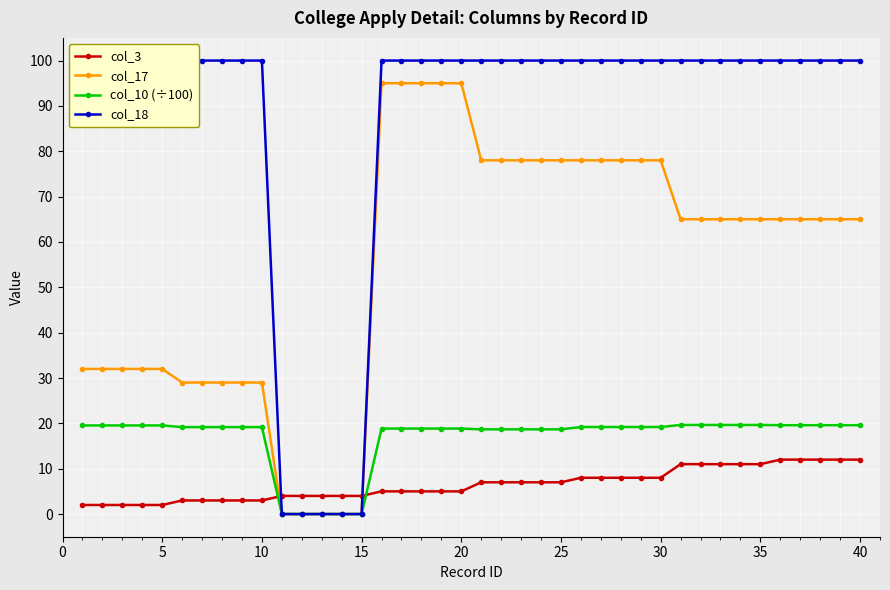

How many lines are shown in the chart?

4